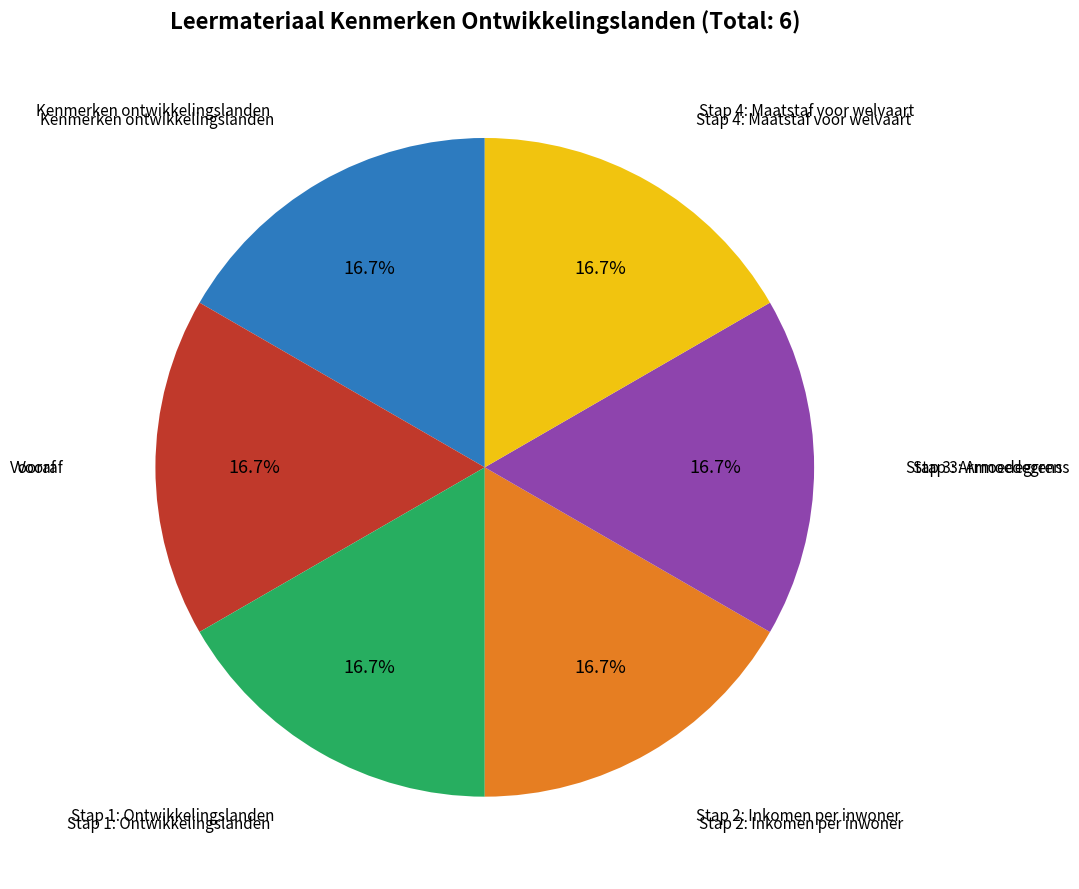

Count the number of slices in the pie.

6